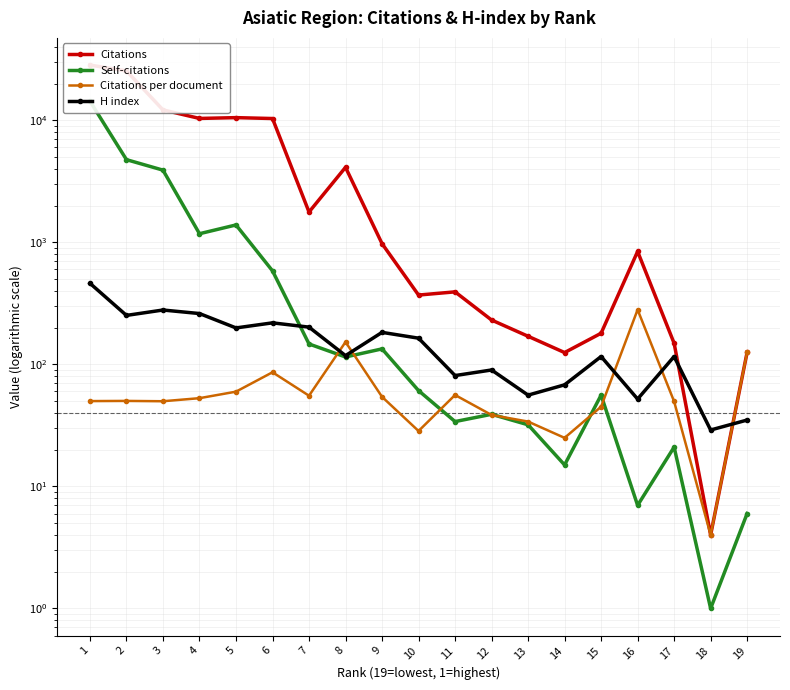

The H index series shows 219.0 at 6. True or false?

True